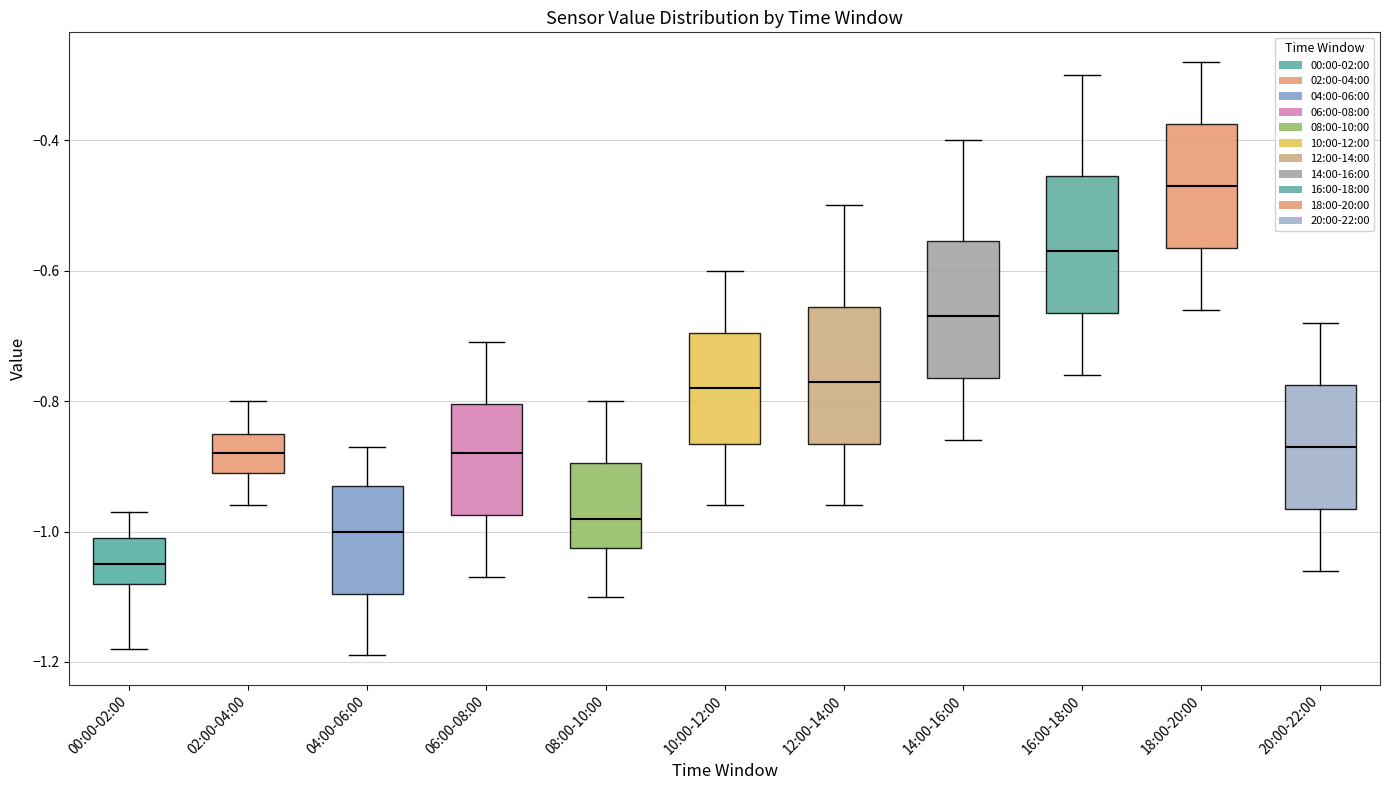

Reading left to right, transcribe this box plot: for each box, give where its median line is, the range the box spans, and where its two whiskers end, as read against the y-axis. The values are not printed on the chart, so give them approximately, as read against the axis.

00:00-02:00: median -1.04, box -1.08 to -1.00, whiskers -1.18 to -0.96
02:00-04:00: median -0.88, box -0.90 to -0.84, whiskers -0.96 to -0.80
04:00-06:00: median -1.00, box -1.10 to -0.92, whiskers -1.18 to -0.86
06:00-08:00: median -0.88, box -0.98 to -0.80, whiskers -1.06 to -0.70
08:00-10:00: median -0.98, box -1.02 to -0.90, whiskers -1.10 to -0.80
10:00-12:00: median -0.78, box -0.86 to -0.70, whiskers -0.96 to -0.60
12:00-14:00: median -0.76, box -0.86 to -0.66, whiskers -0.96 to -0.50
14:00-16:00: median -0.66, box -0.76 to -0.56, whiskers -0.86 to -0.40
16:00-18:00: median -0.56, box -0.66 to -0.46, whiskers -0.76 to -0.30
18:00-20:00: median -0.46, box -0.56 to -0.38, whiskers -0.66 to -0.28
20:00-22:00: median -0.86, box -0.96 to -0.78, whiskers -1.06 to -0.68